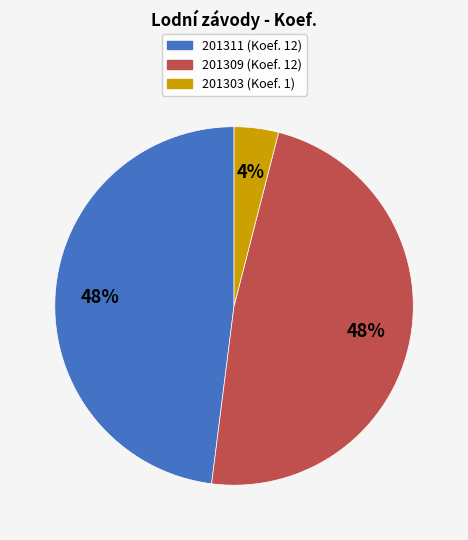

Does any single category account for the majority?

No